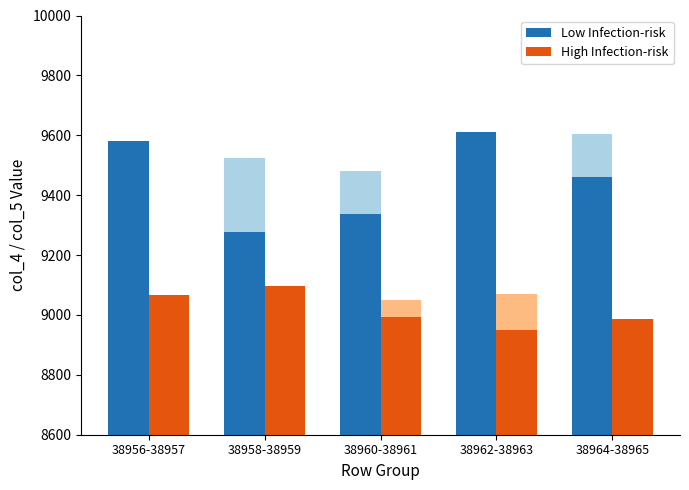

What is the label of the 5th bar from the left?

38964-38965